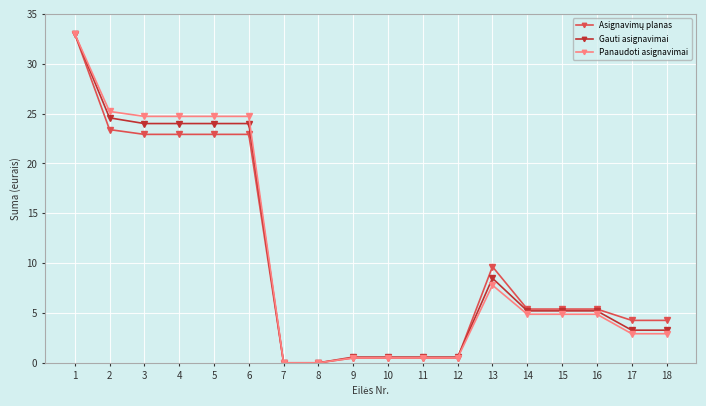

What is the difference between the maximum and minimum values in the Gauti asignavimai series?

33.0